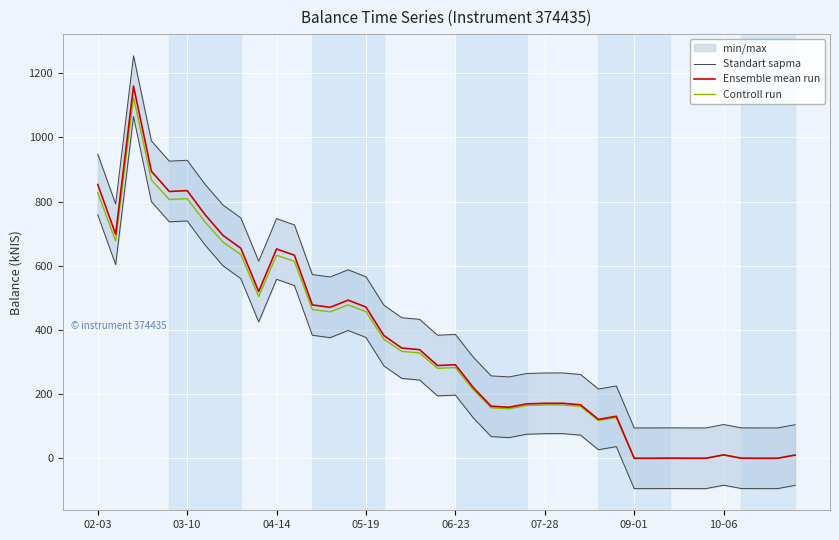

True or false: Controll run and Ensemble mean run intersect in this chart.

False